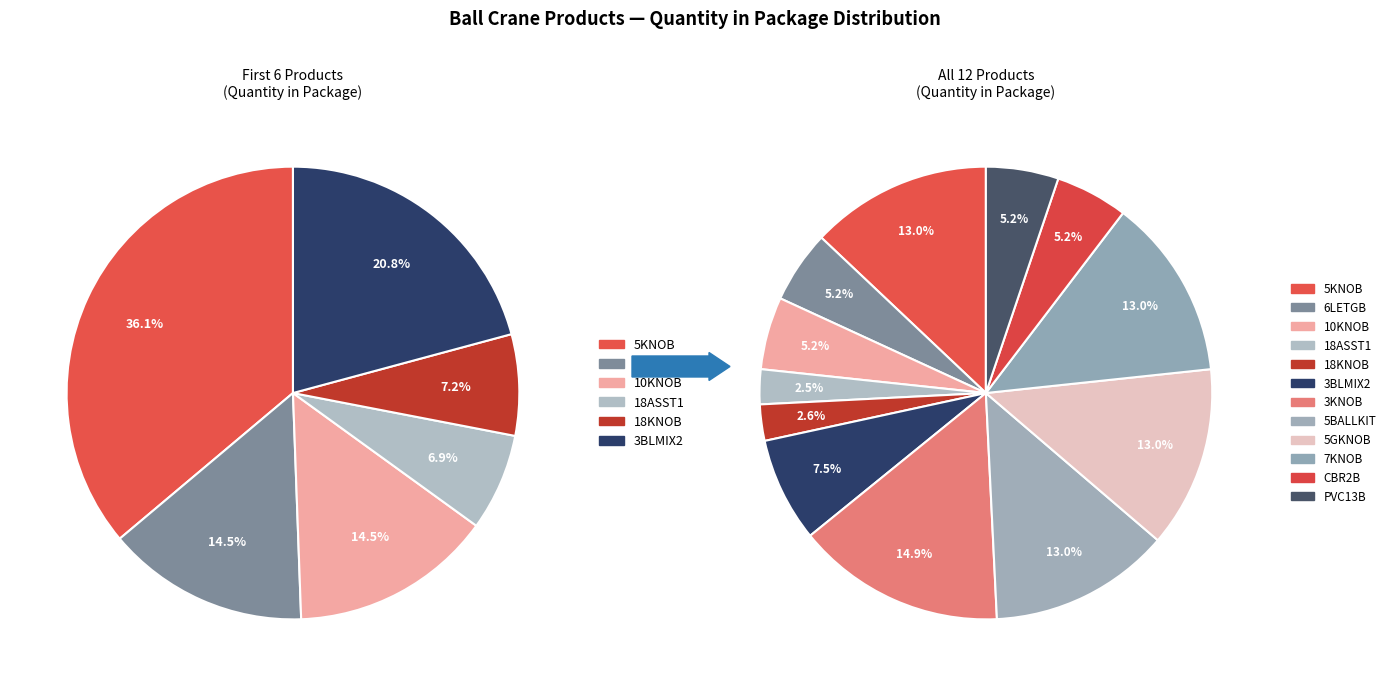

How many slices are in this pie chart?

12